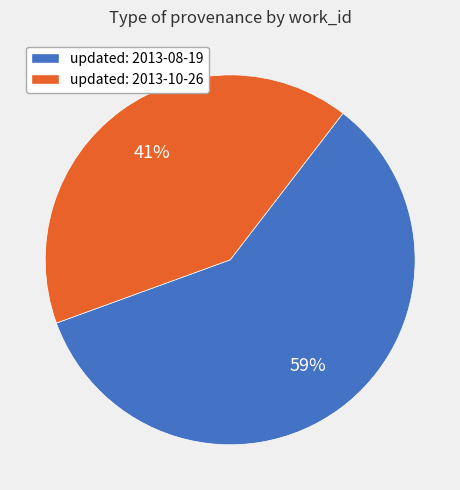

To the nearest percent, what is the average slice percentage?

50%